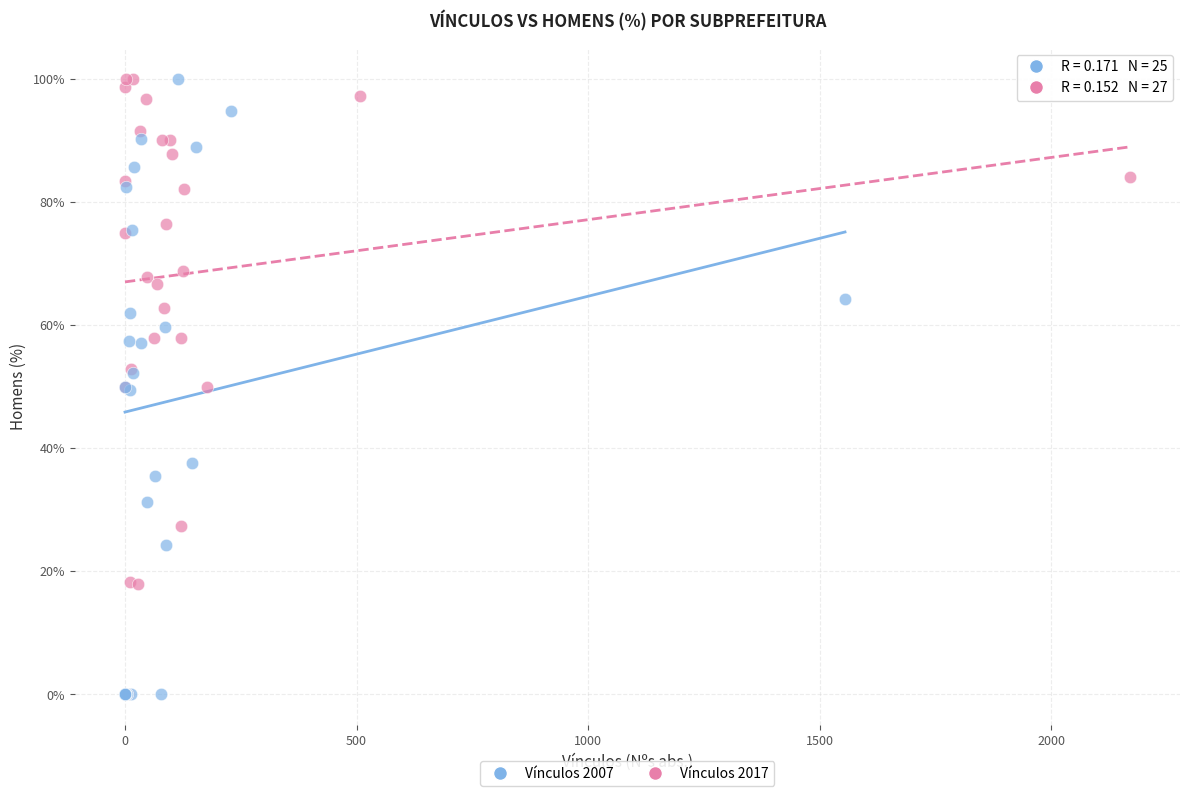

What are all the series names shown in the legend?

Vínculos 2007, Vínculos 2017